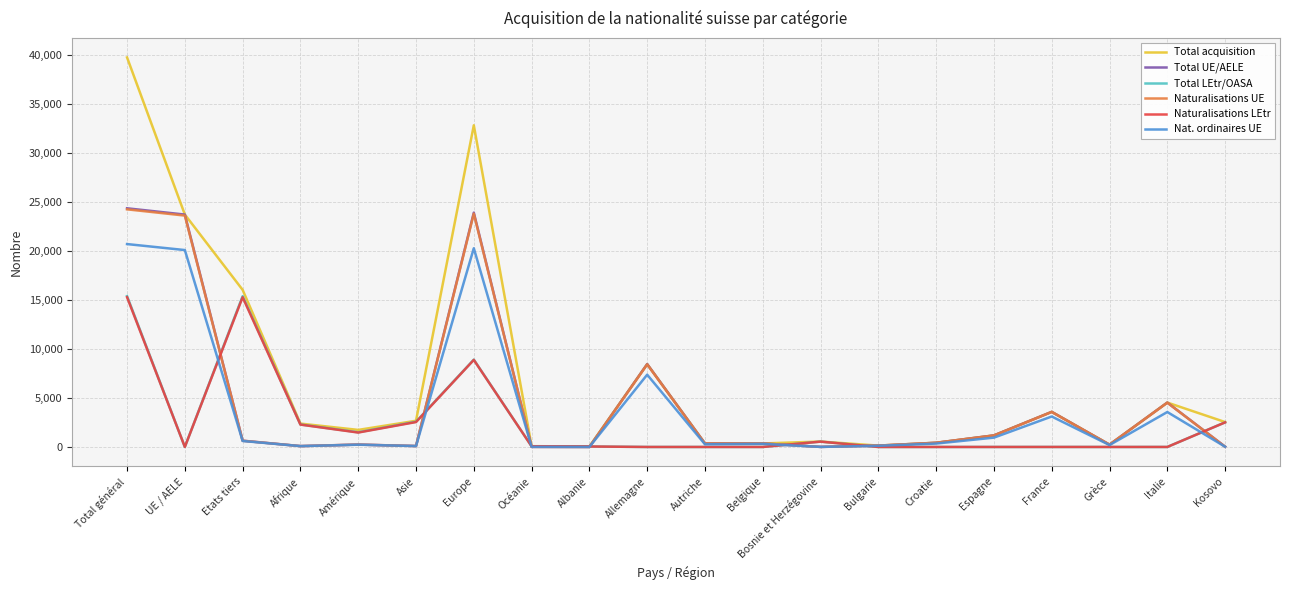

Does the chart have visible grid lines?

Yes